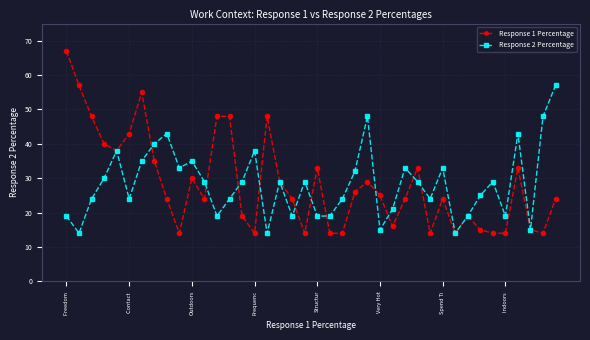

True or false: Response 1 Percentage has more than 2 points higher than both neighbors.

True